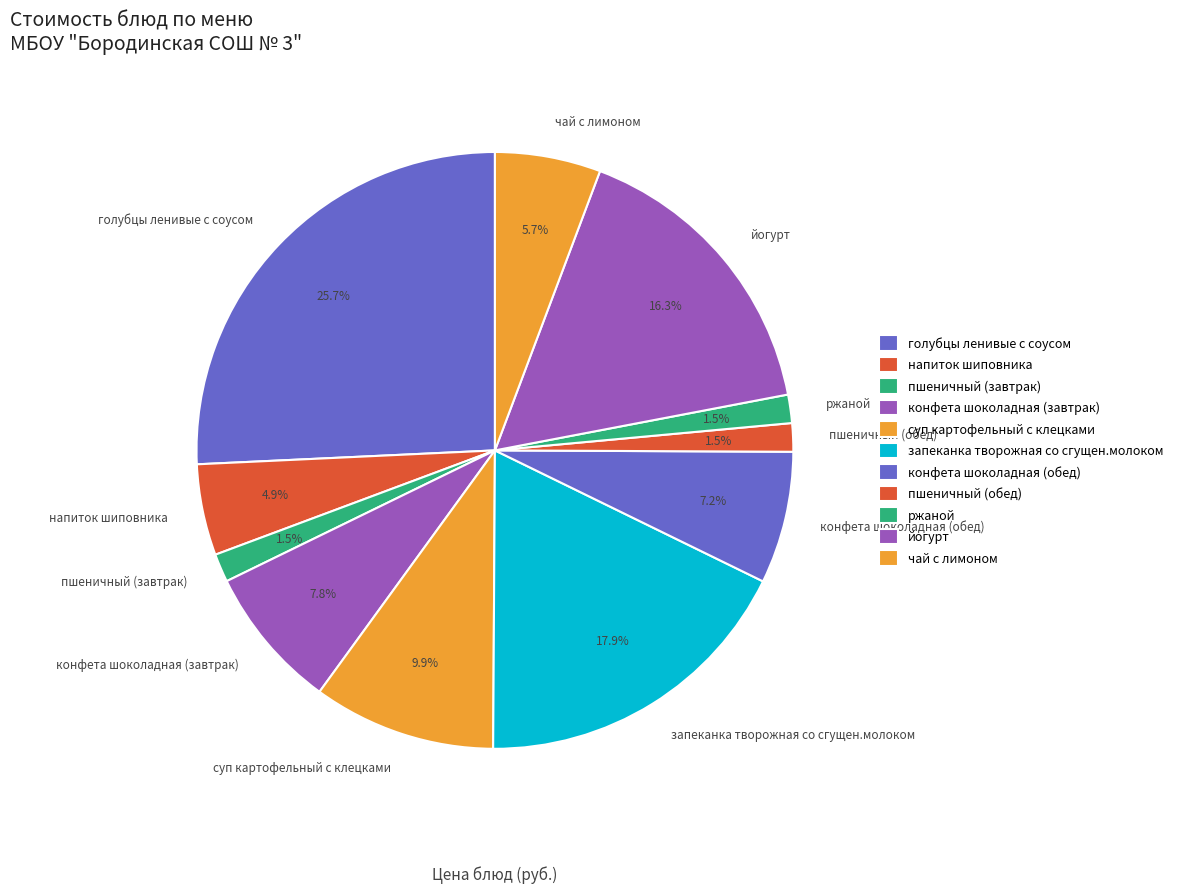

What is the largest slice in the pie chart?

голубцы ленивые с соусом